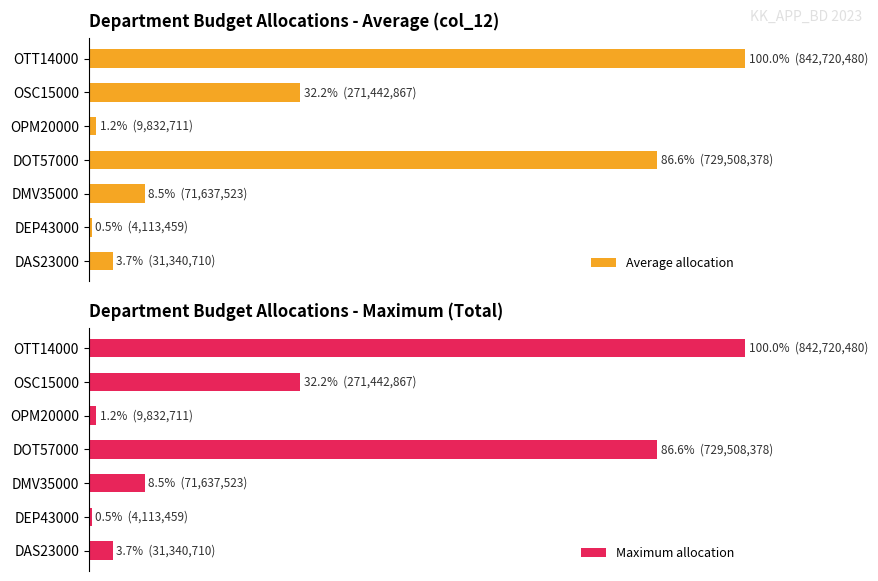

What are all the series names shown in the legend?

Average allocation, Maximum allocation